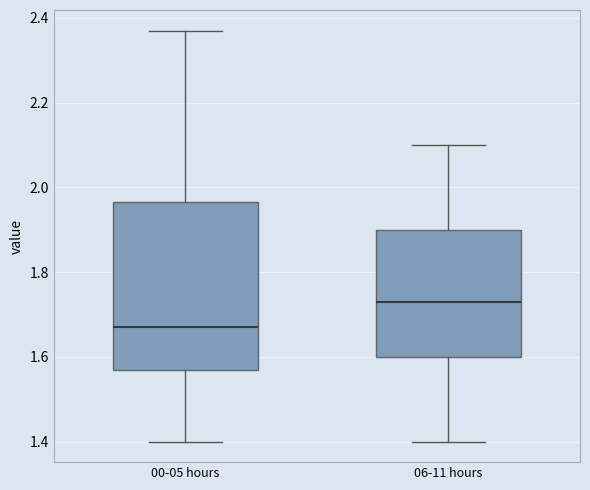

Reading left to right, read every box against the y-axis: the position of its median line, the range the box covers, and the ends of its whiskers. The values are not printed on the chart, so give them approximately, as read against the axis.

00-05 hours: median 1.68, box 1.58 to 1.96, whiskers 1.40 to 2.38
06-11 hours: median 1.74, box 1.60 to 1.90, whiskers 1.40 to 2.10